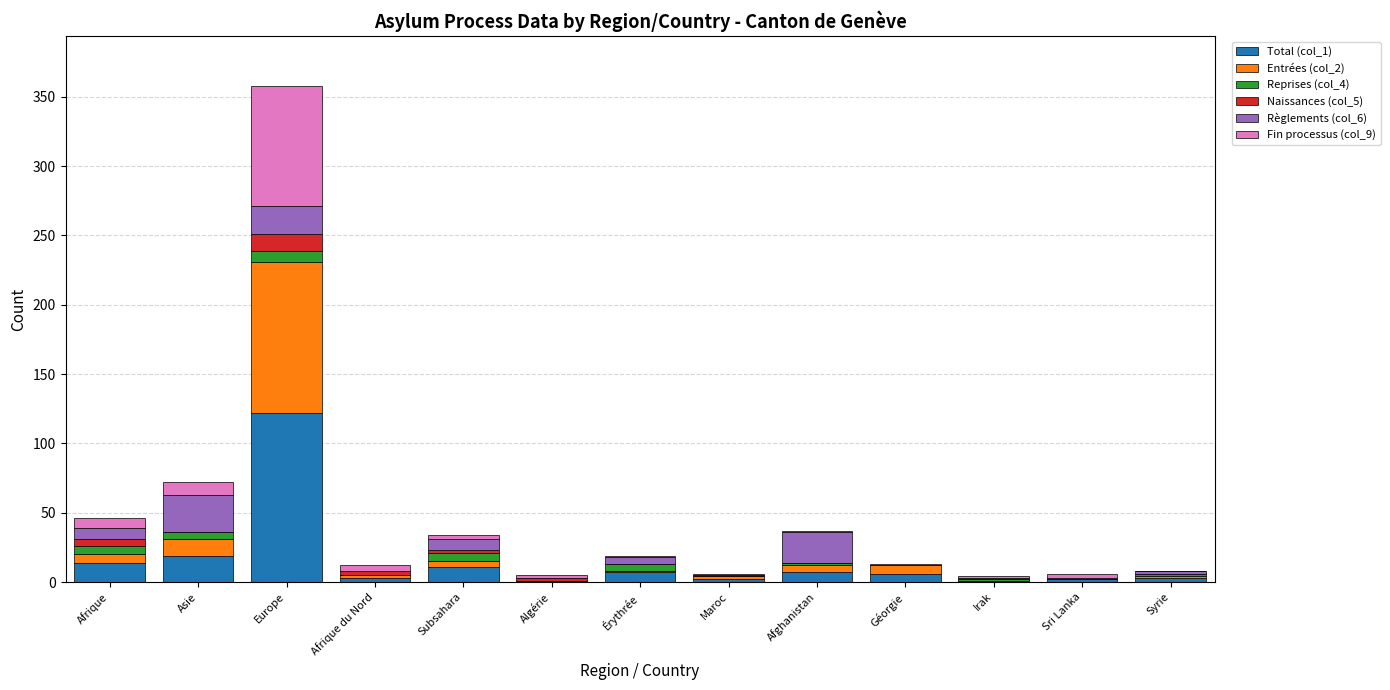

Does the chart contain stacked bars?

Yes